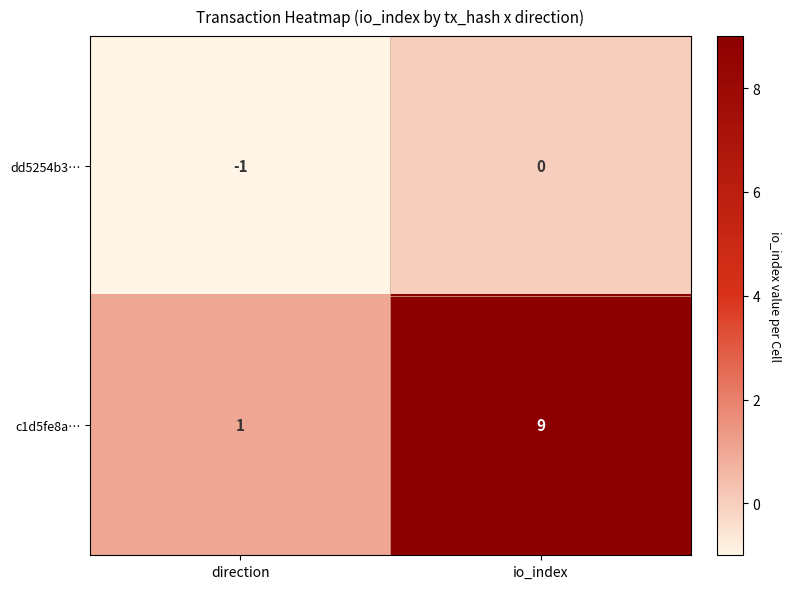

The c1d5fe8a… series shows 9 at io_index. True or false?

True